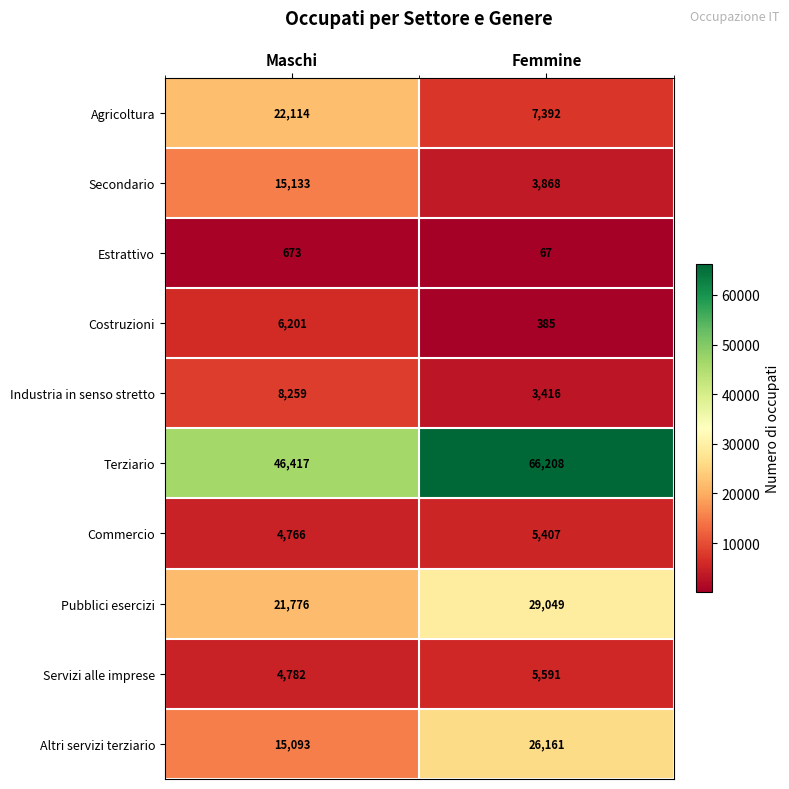

Reading right to left, extract all data points from this chart.

Agricoltura: Femmine=7392	Maschi=22114
Secondario: Femmine=3868	Maschi=15133
Estrattivo: Femmine=67	Maschi=673
Costruzioni: Femmine=385	Maschi=6201
Industria in senso stretto: Femmine=3416	Maschi=8259
Terziario: Femmine=66208	Maschi=46417
Commercio: Femmine=5407	Maschi=4766
Pubblici esercizi: Femmine=29049	Maschi=21776
Servizi alle imprese: Femmine=5591	Maschi=4782
Altri servizi terziario: Femmine=26161	Maschi=15093